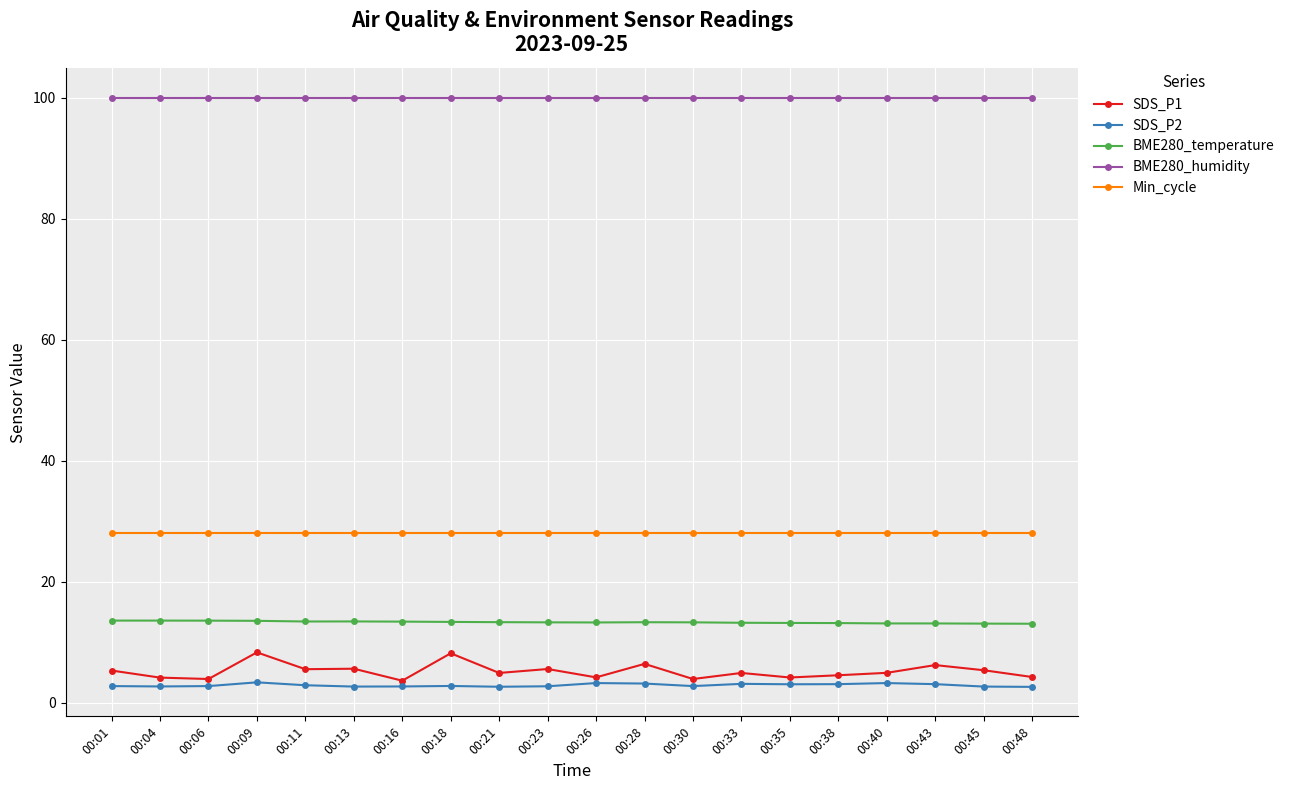

The value of BME280_temperature at 00:26 is 13.3. True or false?

True